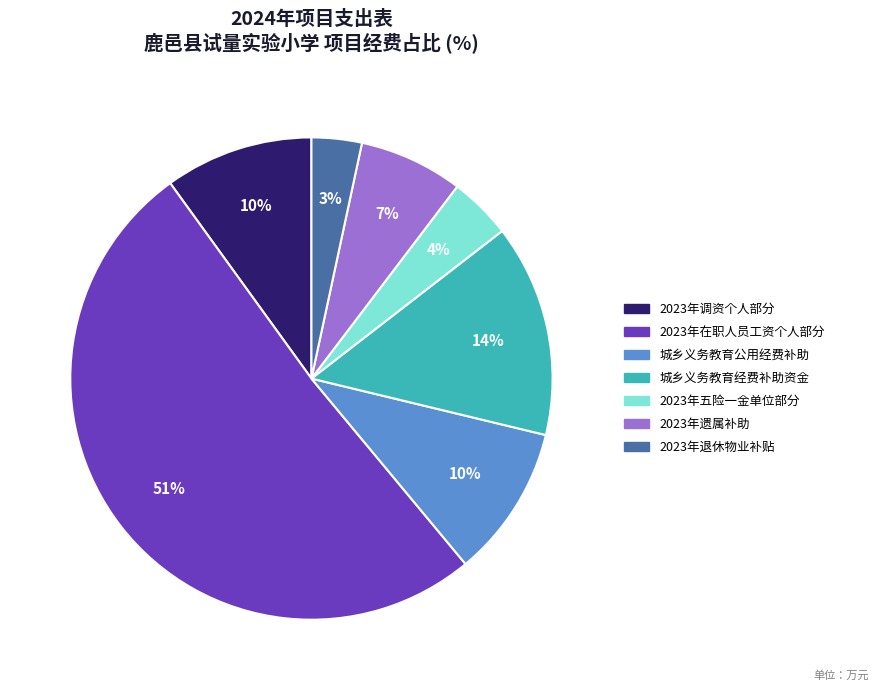

Which slice is the largest?

2023年在职人员工资个人部分